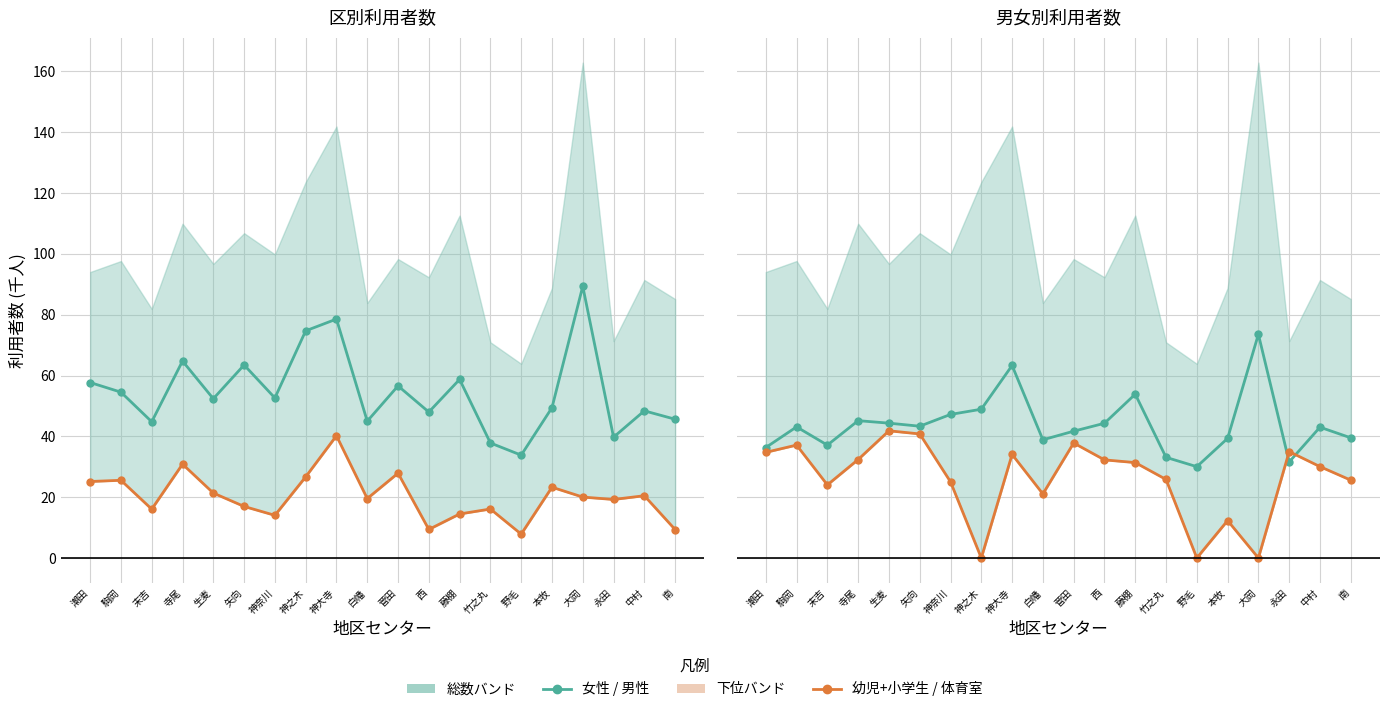

What is the label of the 17th point from the left?

大岡